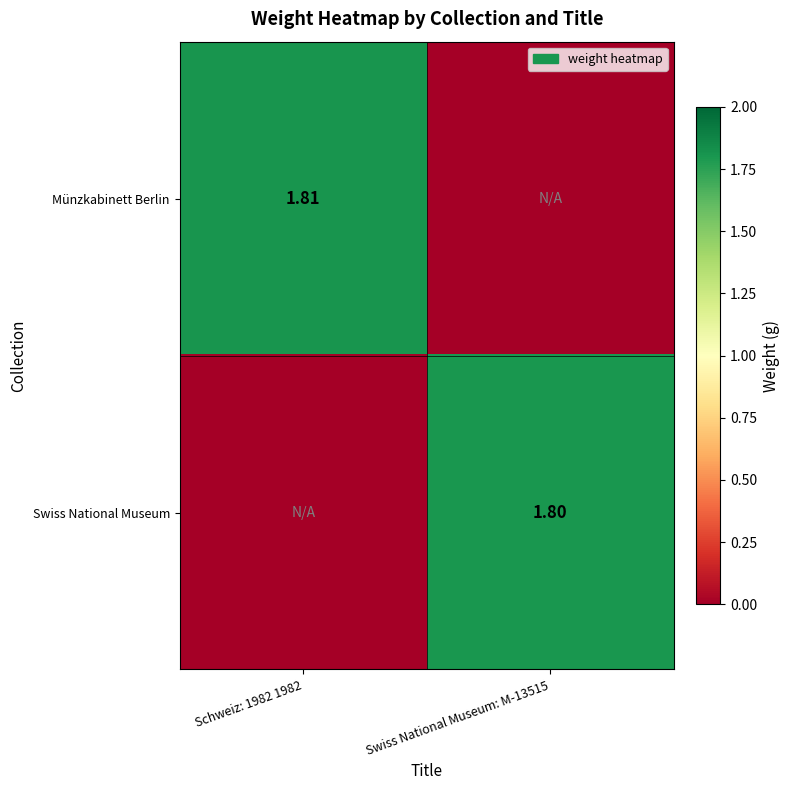

True or false: Swiss National Museum has a value of 1.8 at Swiss National Museum: M-13515.

True